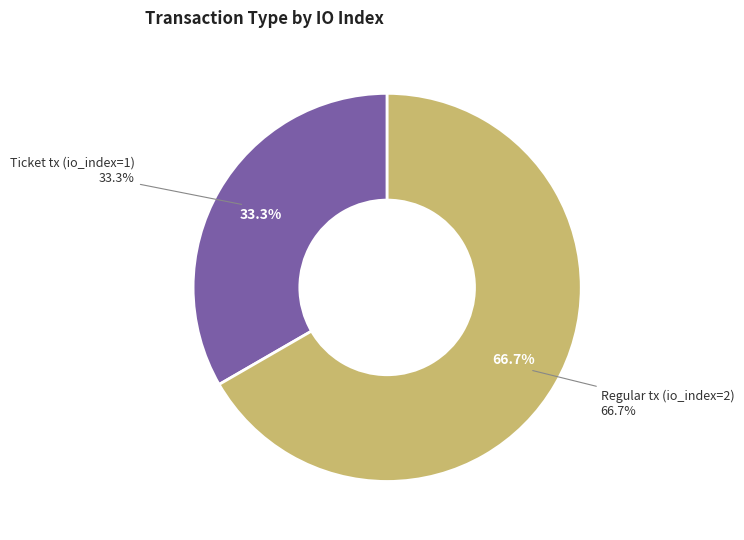

To the nearest percent, what is the difference between the Ticket tx (io_index=1) and Regular tx (io_index=2) slice percentages?

33%